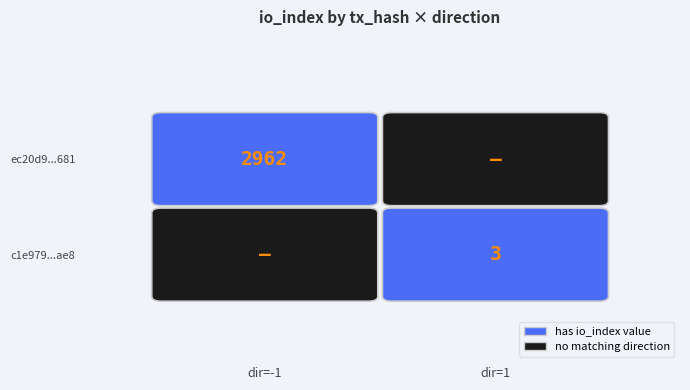

The value of c1e9799e1a331c024594ccff2379ff5cee54ae8 at 0 is 0. True or false?

False